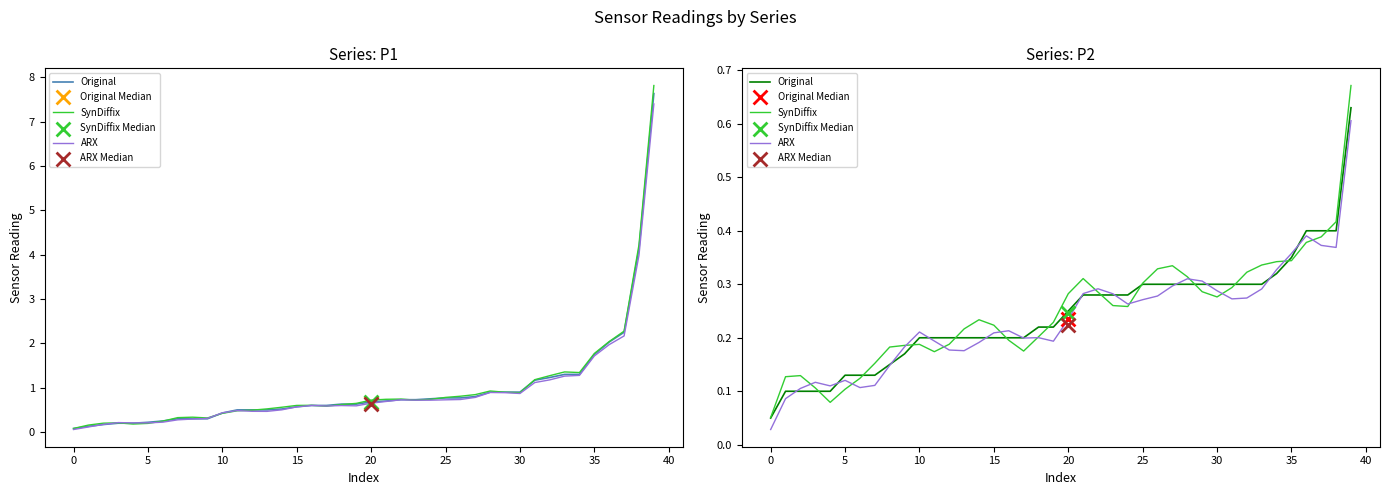

At how many categories does at least one series exceed 0?

40